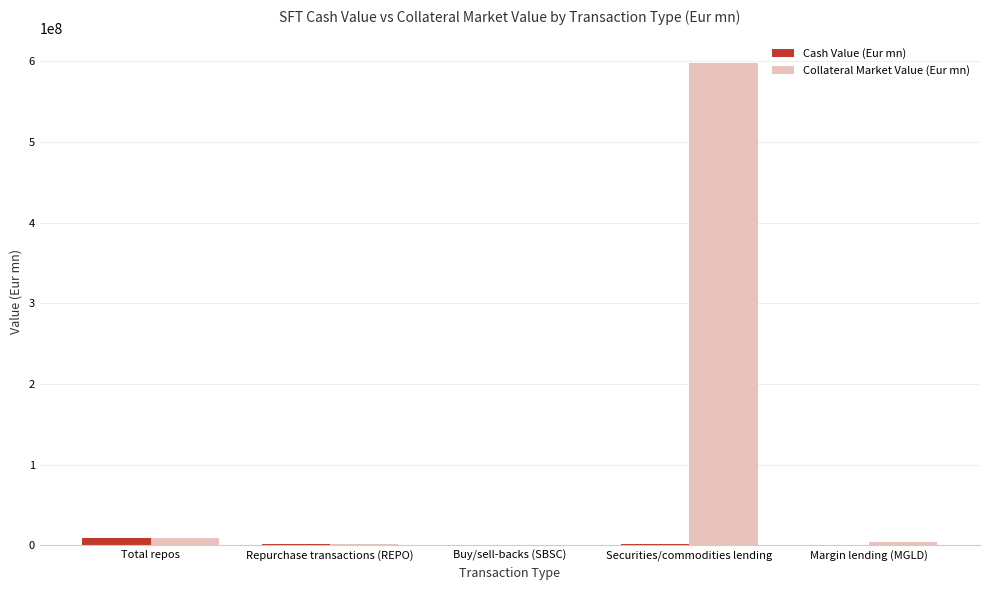

Which category has the highest value in the Collateral Market Value (Eur mn) series?

Securities/commodities lending